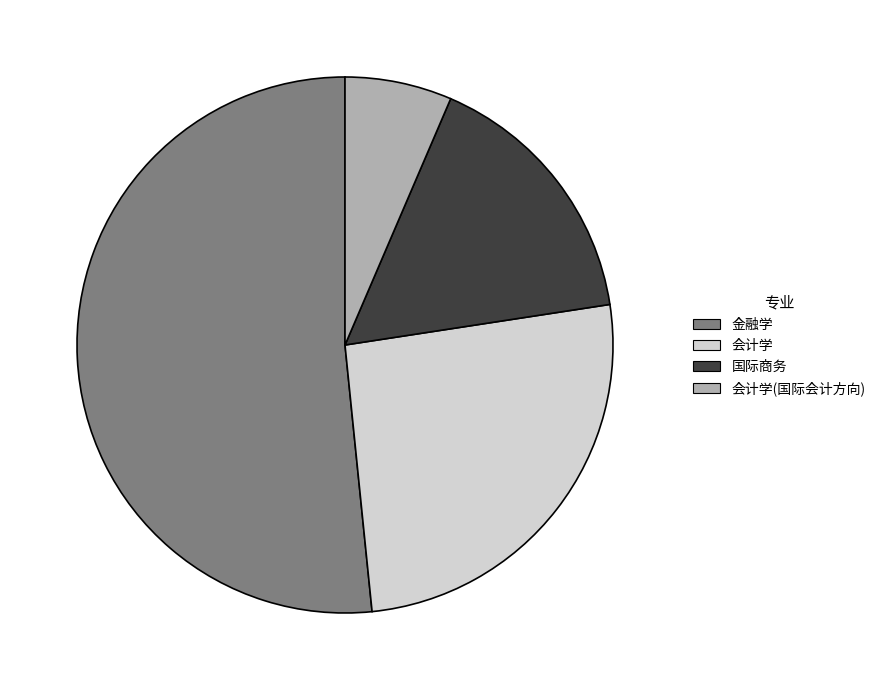

Which has a higher value, 会计学 or 会计学(国际会计方向)?

会计学